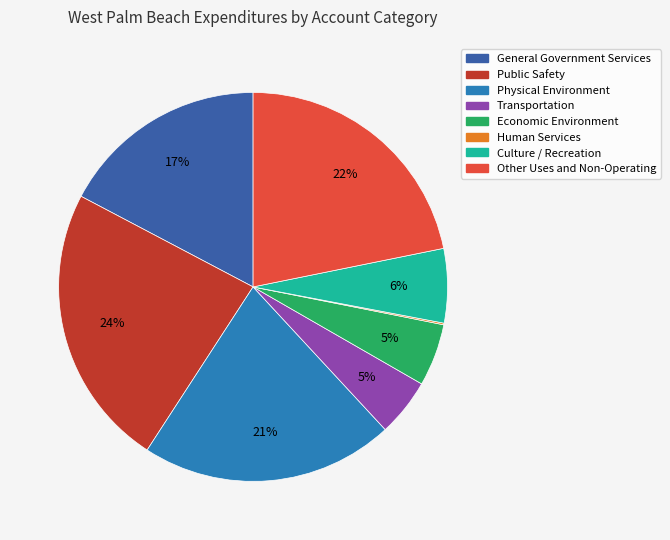

The Public Safety slice represents 11% of the pie. True or false?

False